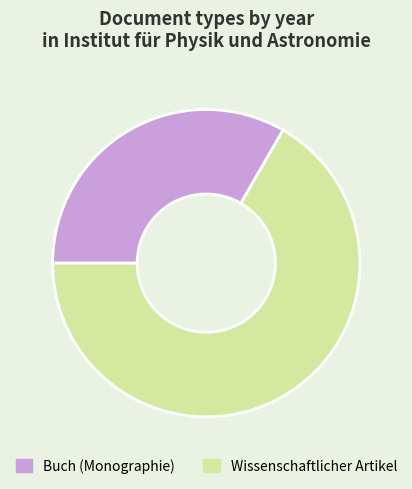

Is it true that Wissenschaftlicher Artikel is 67% of the pie?

True